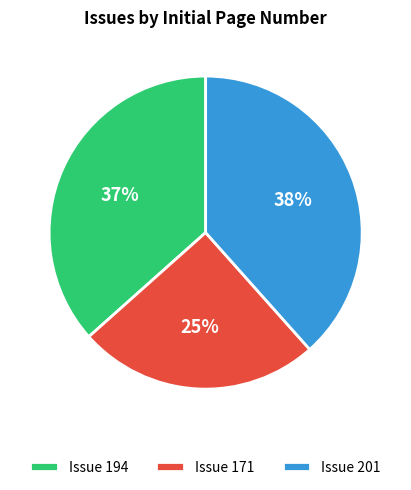

What is the ratio of the value at Issue 171 to the value at Issue 194?

0.7